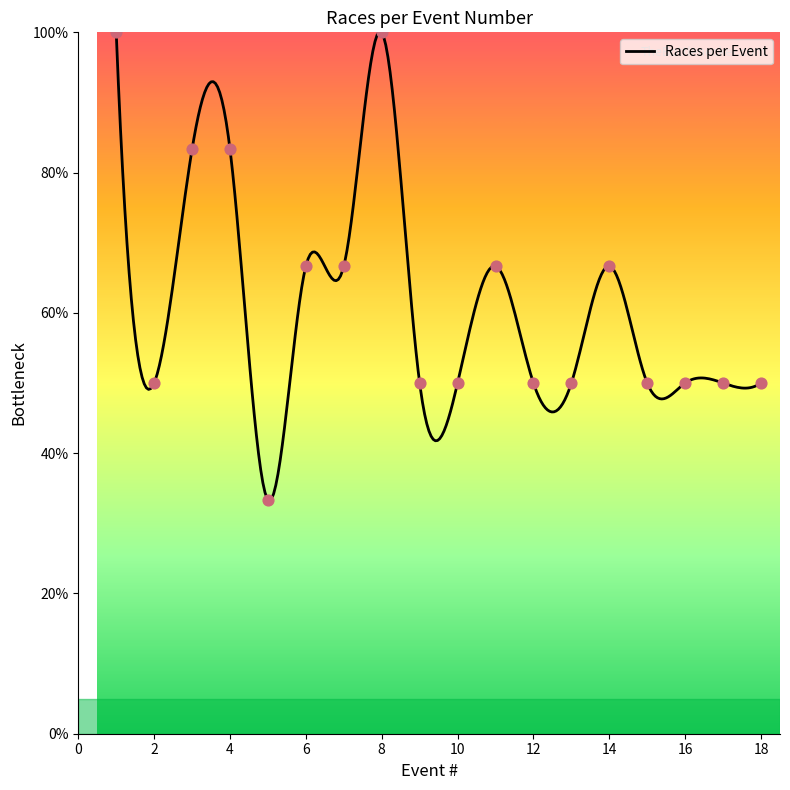

Approximately how many times larger is the value at 14 compared to 11?

1.0